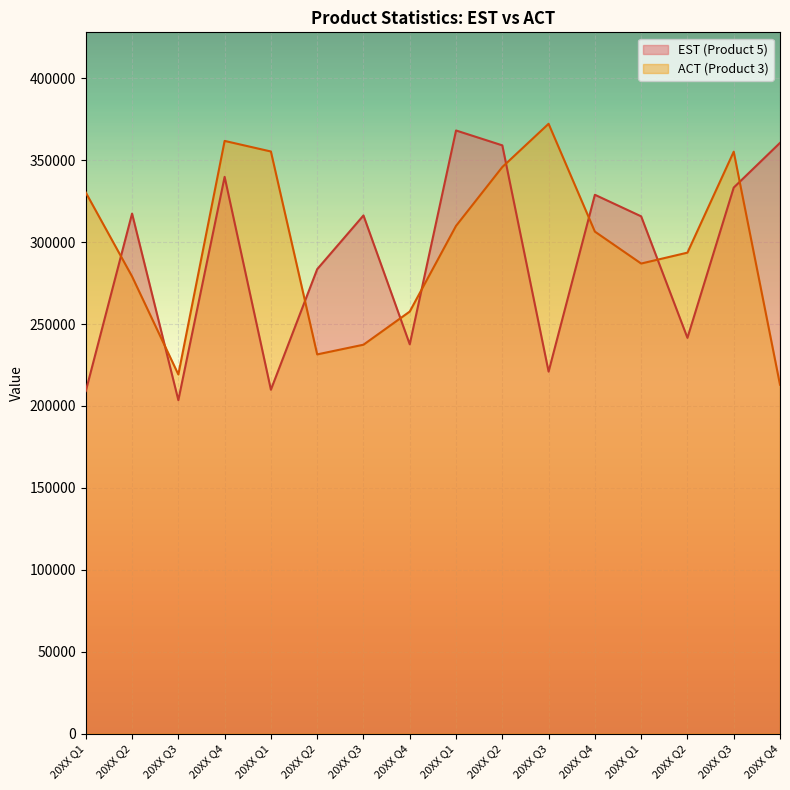

Where is the first local maximum for EST (Product 5)?

20XX Q2